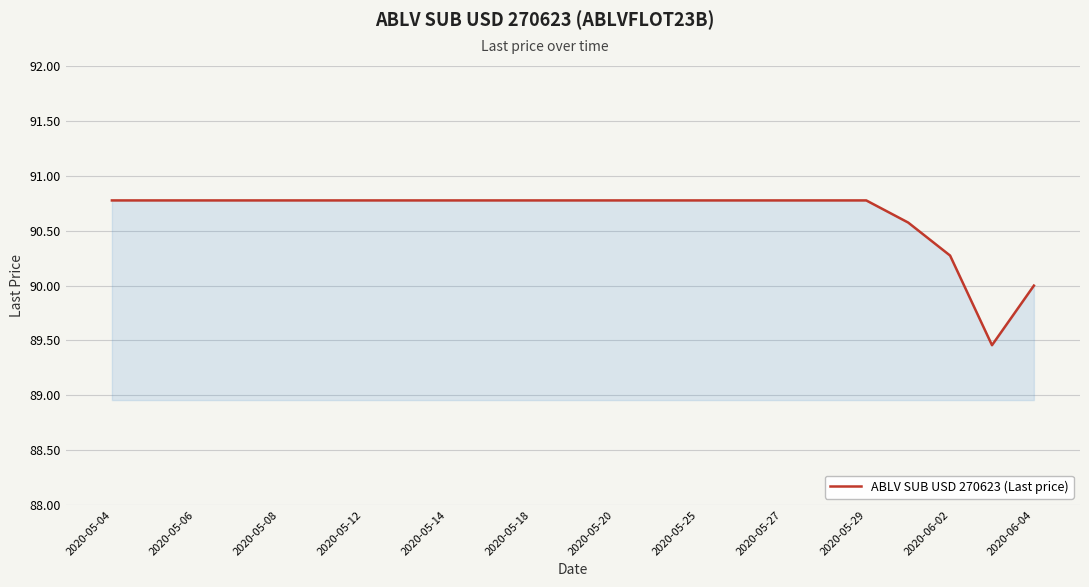

What is the greatest value displayed?

90.8